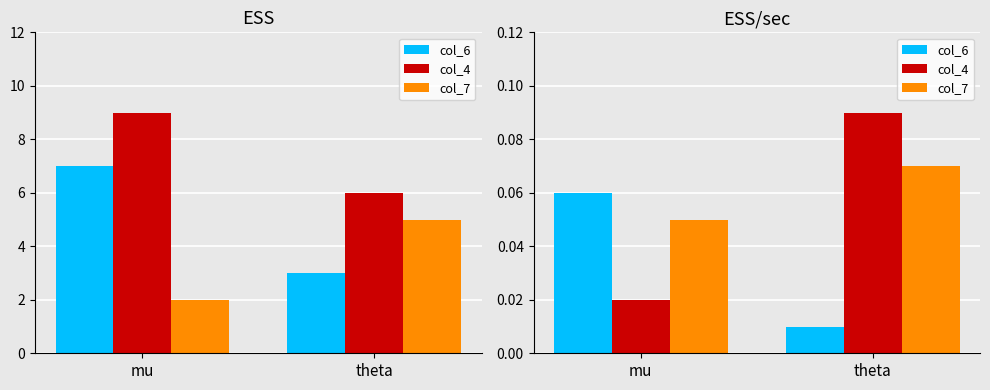

What is the maximum value for col_4?

0.1